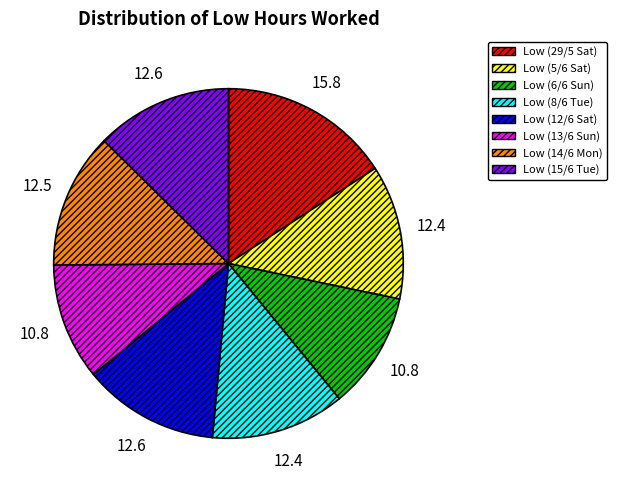

Which has a higher value, Low (5/6 Sat) or Low (29/5 Sat)?

Low (29/5 Sat)